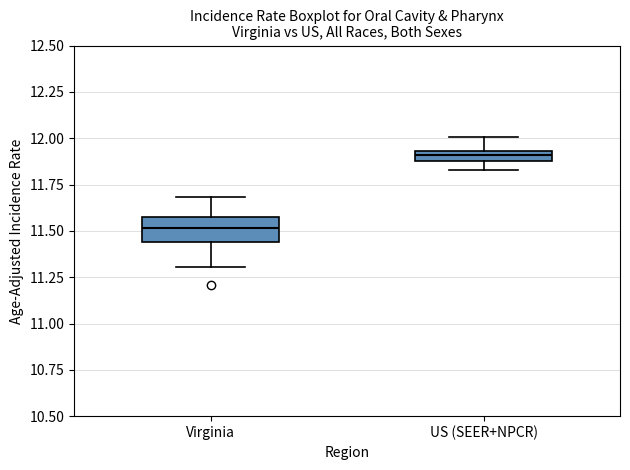

Where is the lower edge of the box for US (SEER+NPCR) on the y-axis? The values are not printed on the chart, so give them approximately, as read against the axis.

11.85